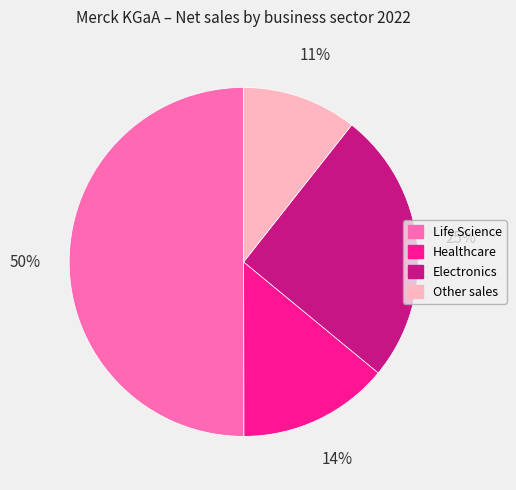

Which category has the biggest portion of the pie?

Life Science